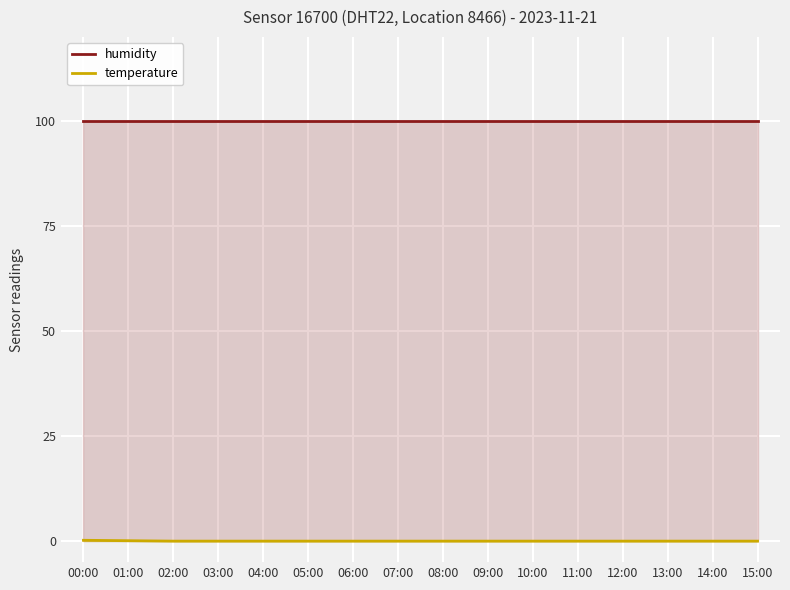

Reading left to right, list all the values displayed in this chart.

humidity: 00:00=99.9	01:00=99.9	02:00=99.9	03:00=99.9	04:00=99.9	05:00=99.9	06:00=99.9	07:00=99.9	08:00=99.9	09:00=99.9	10:00=99.9	11:00=99.9	12:00=99.9	13:00=99.9	14:00=99.9	15:00=99.9
temperature: 00:00=0.2	01:00=0.1	02:00=0.0	03:00=0.0	04:00=0.0	05:00=0.0	06:00=0.0	07:00=0.0	08:00=0.0	09:00=0.0	10:00=0.0	11:00=0.0	12:00=0.0	13:00=0.0	14:00=0.0	15:00=0.0